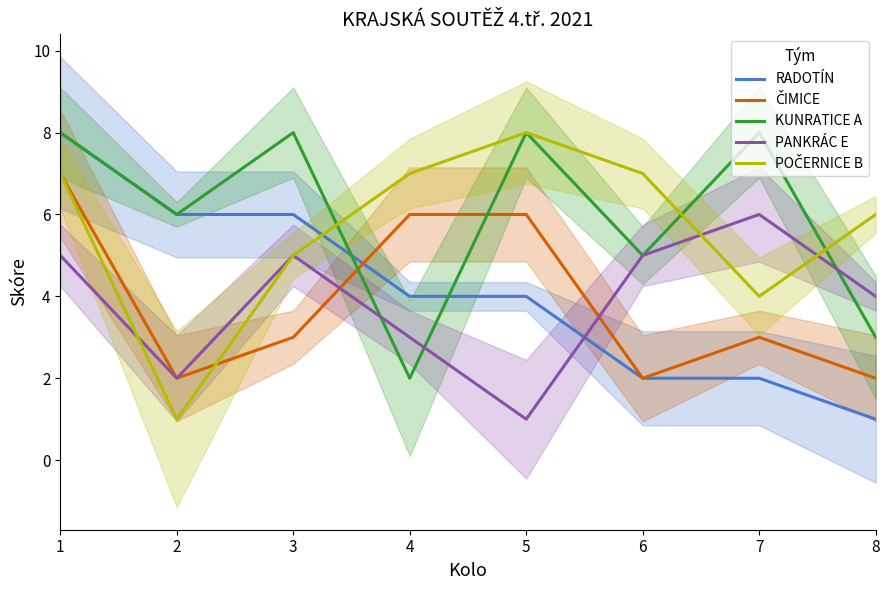

Where is POČERNICE B nearest to the value 4?

7